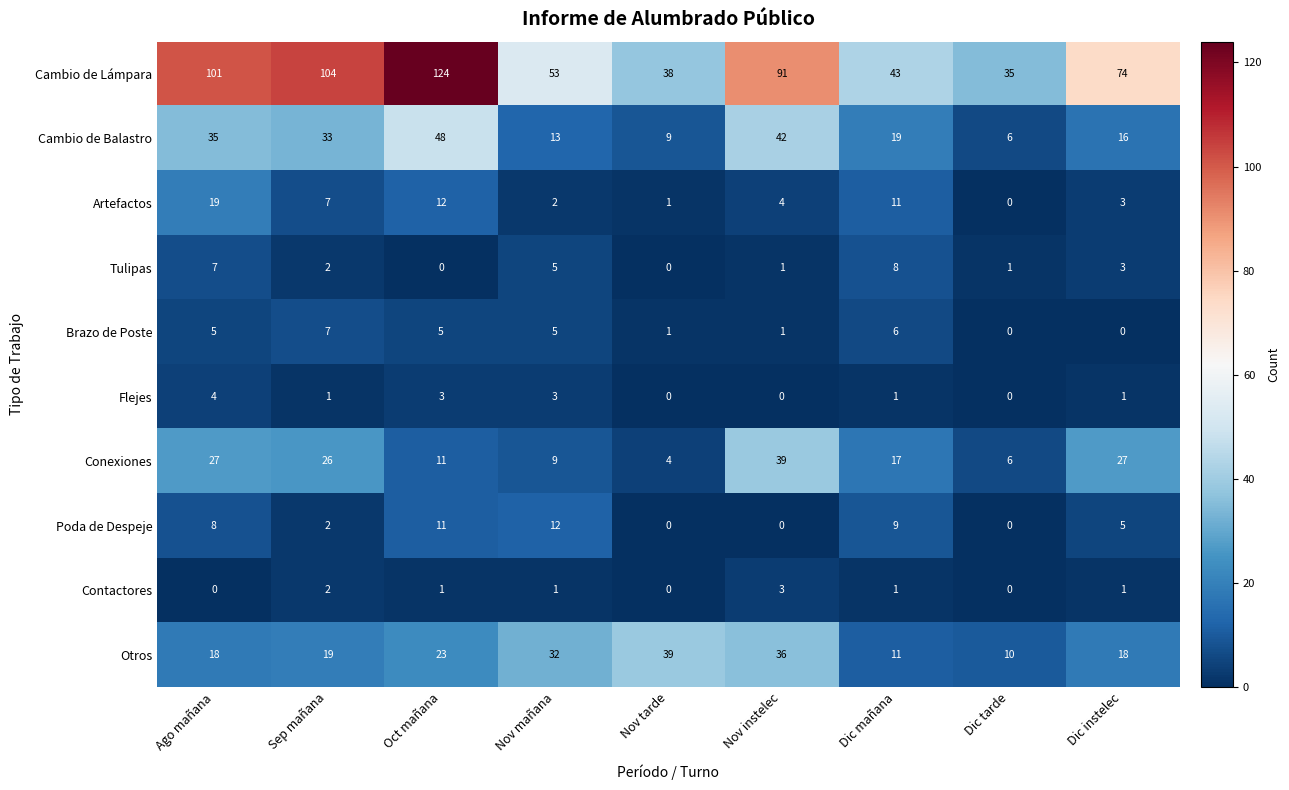

At how many categories does at least one series exceed 37?

8